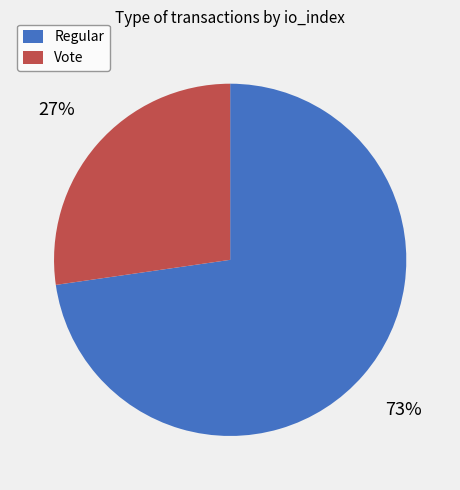

To the nearest percent, what is the combined percentage of Regular and Vote?

100%